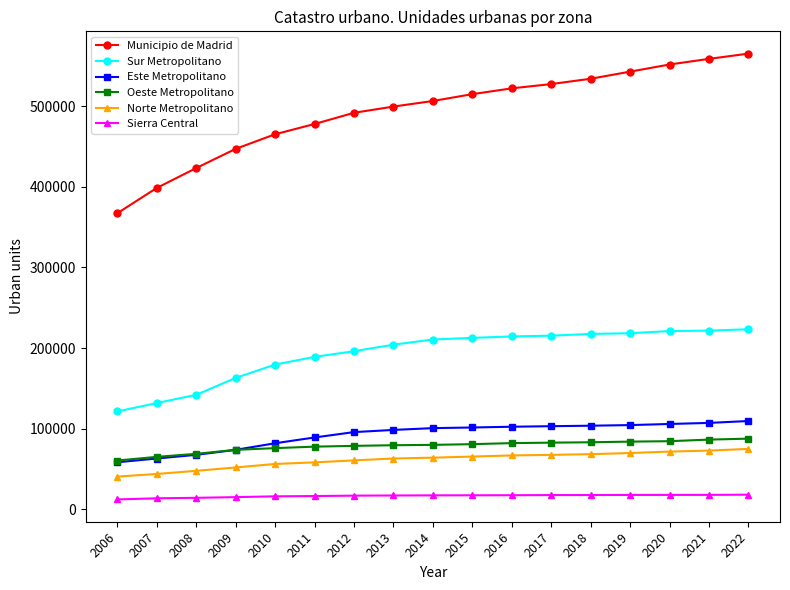

What is the sum of all Municipio de Madrid values?

8392613